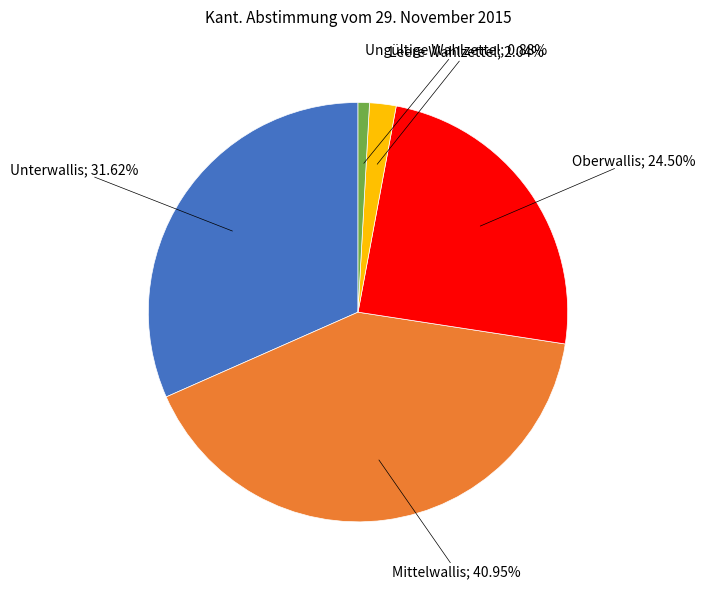

Does any single category account for the majority?

No